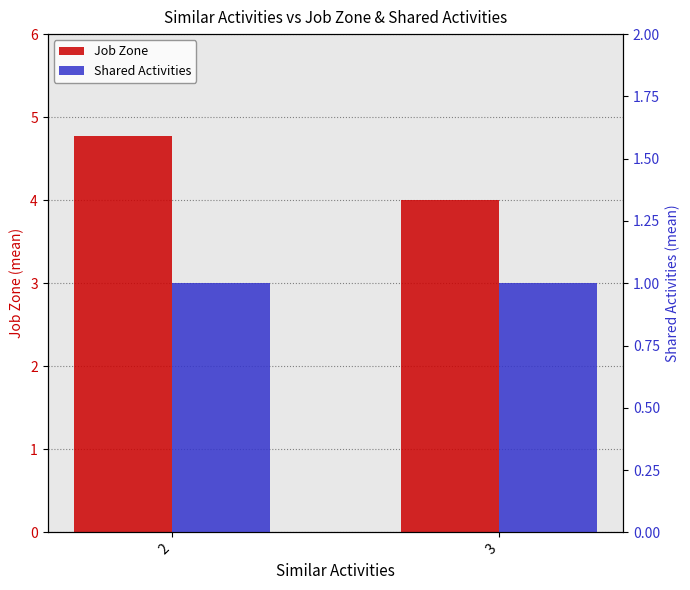

Which series has the largest range (max minus min)?

Job Zone